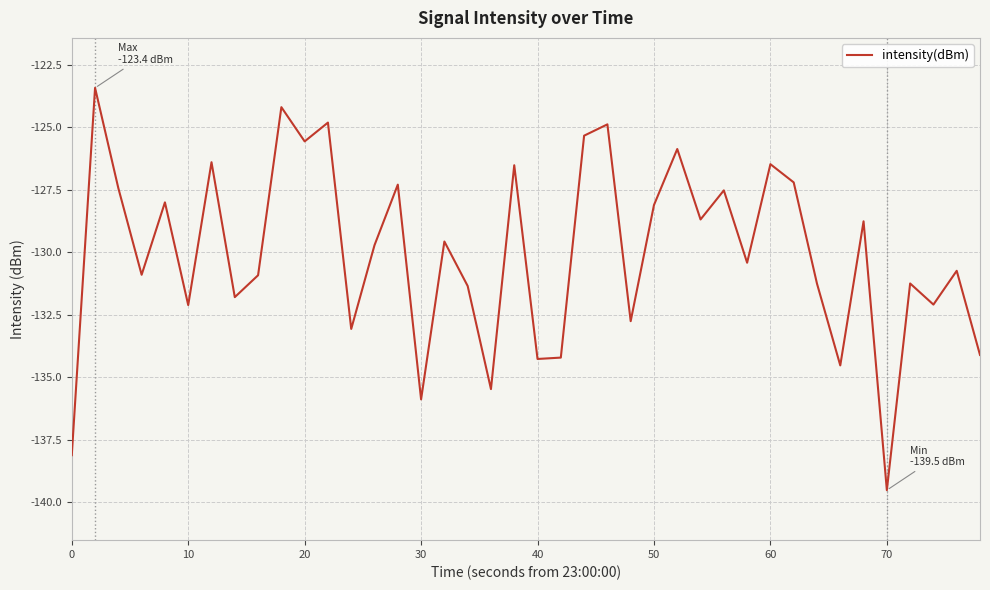

Does the chart have visible grid lines?

Yes